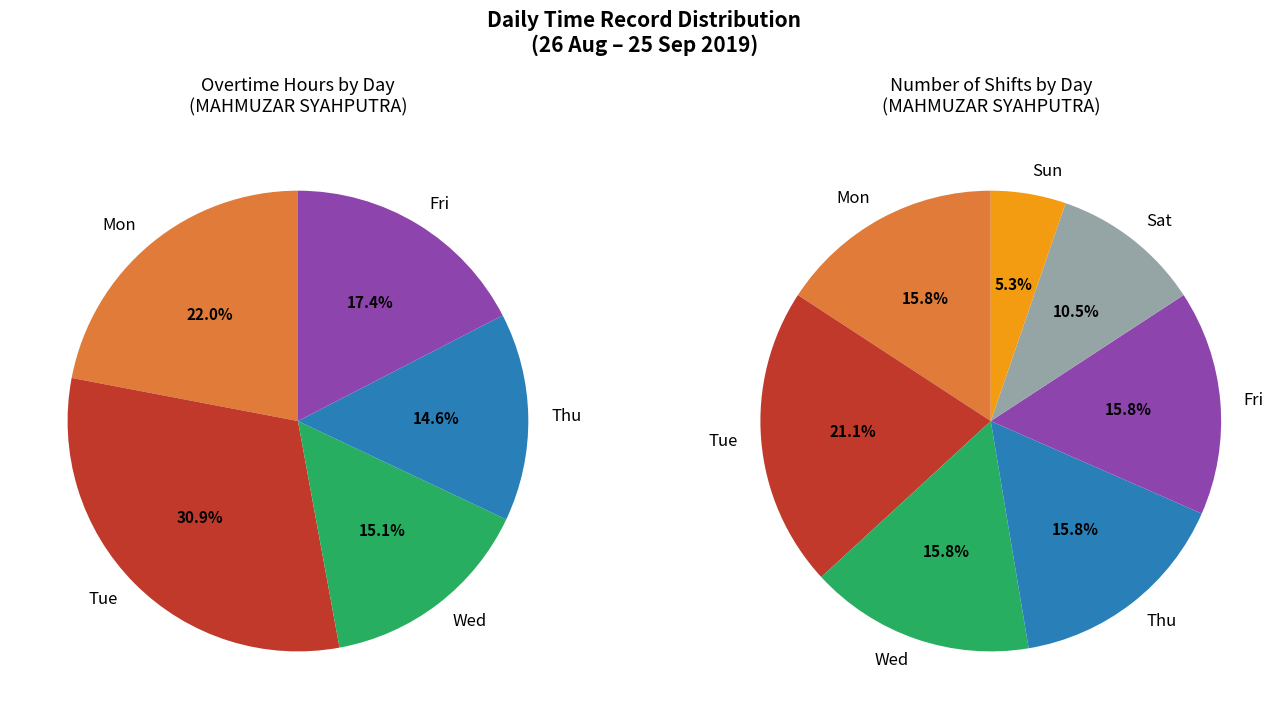

To the nearest percent, what is the difference between the largest and smallest slice percentages?

16%